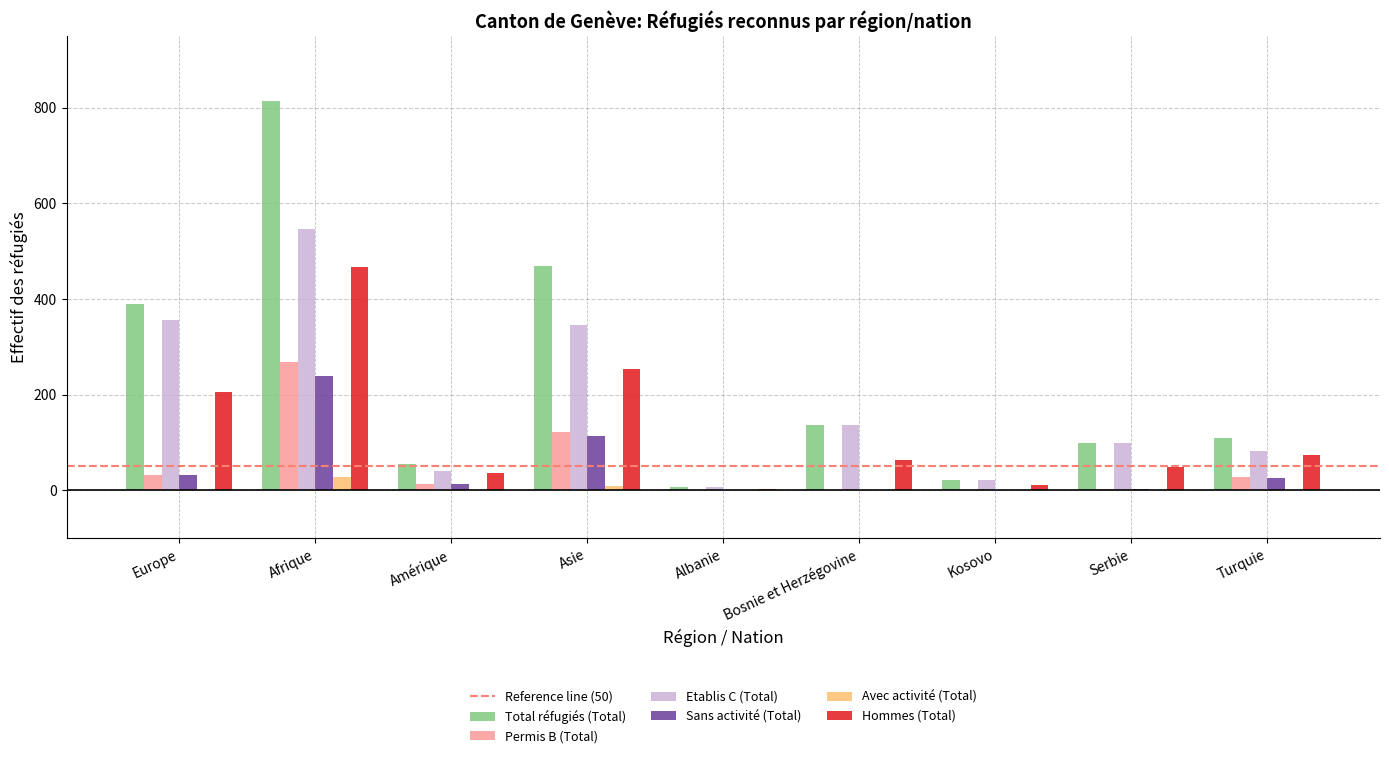

At which category is the sum across all series the highest?

Afrique